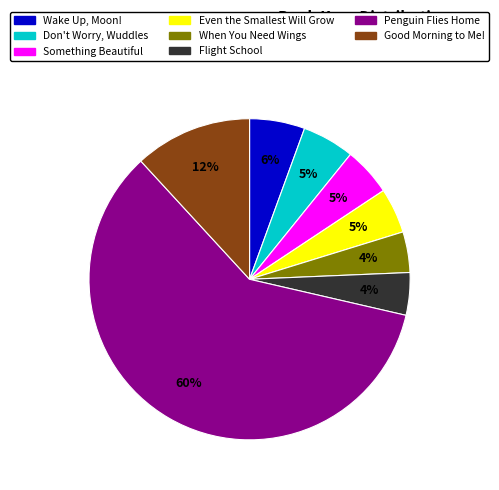

Is the sum of Penguin Flies Home and Even the Smallest Will Grow greater than half?

Yes